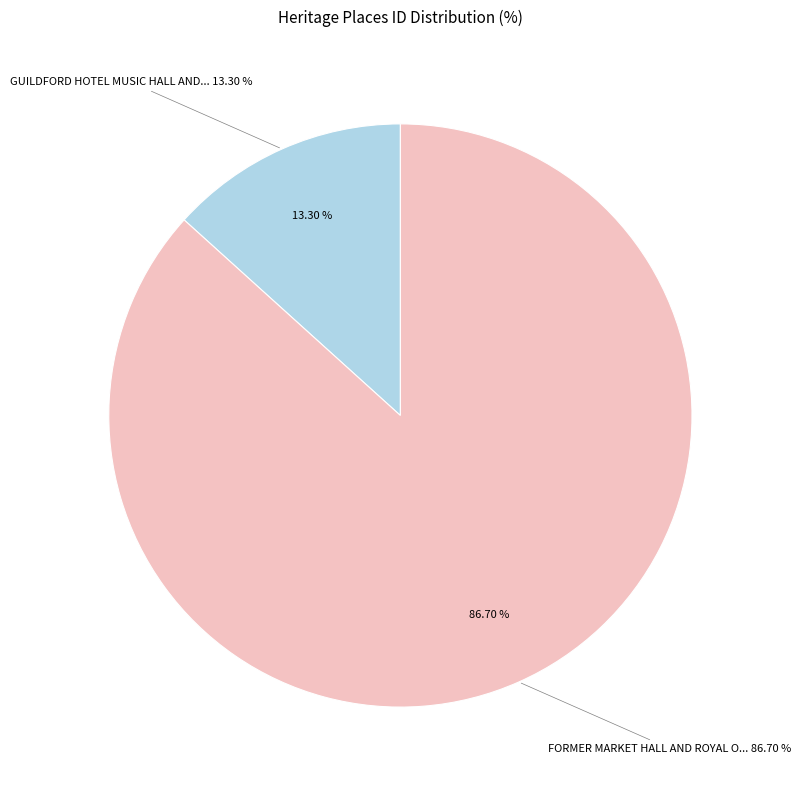

Which slice is the largest?

FORMER MARKET HALL AND ROYAL OAKS